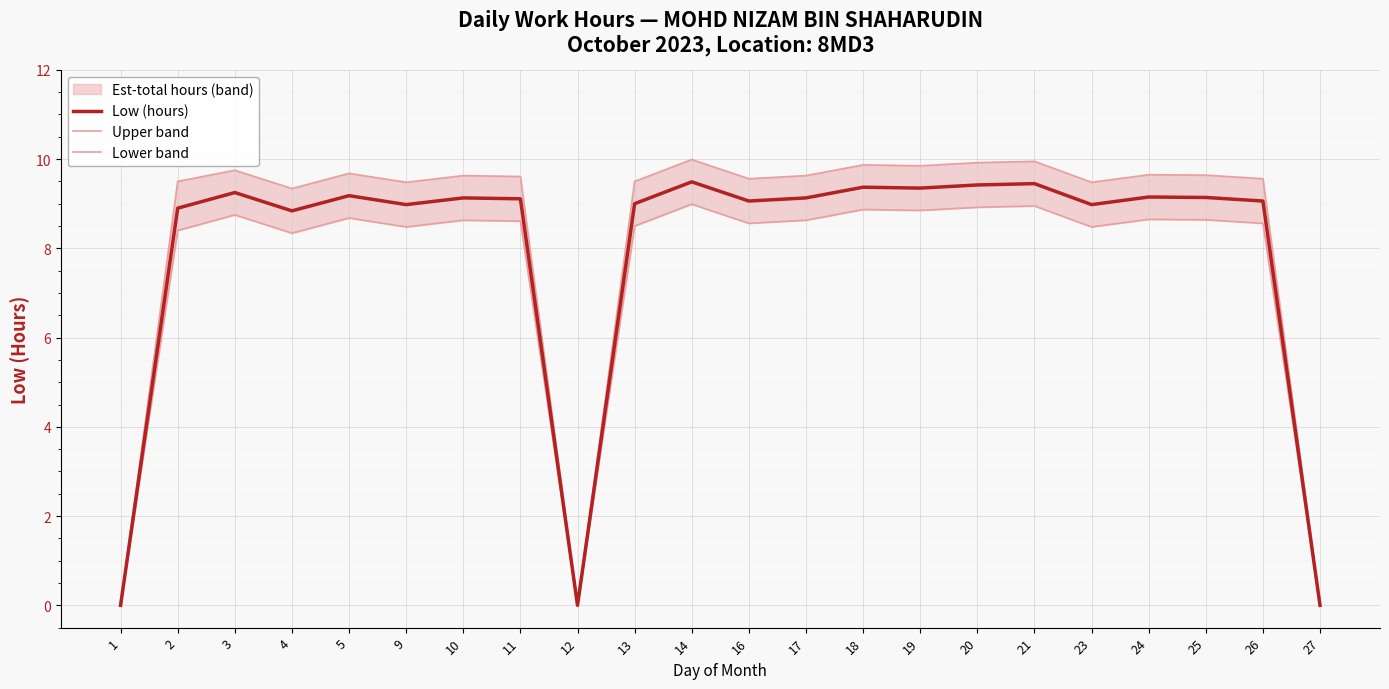

What is the total value across all series at 9?

26.9